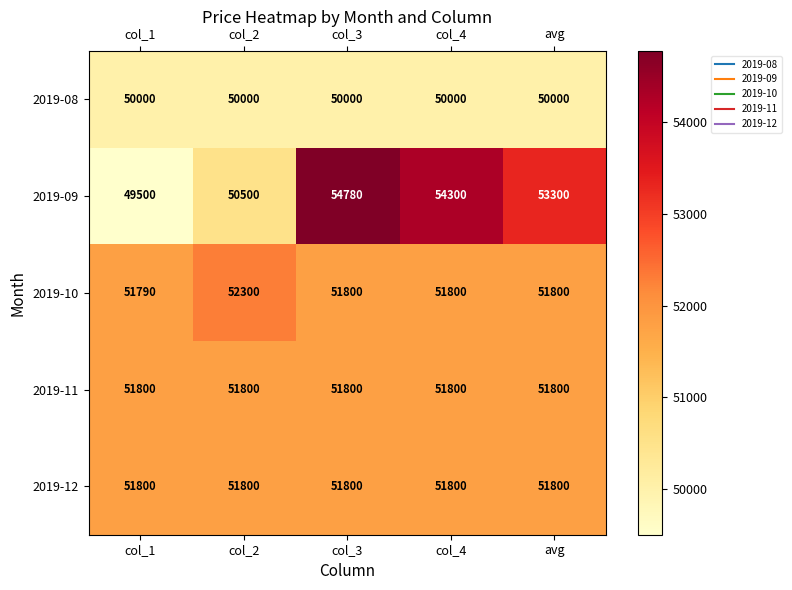

What is the sum of all 2019-09 values?

262380